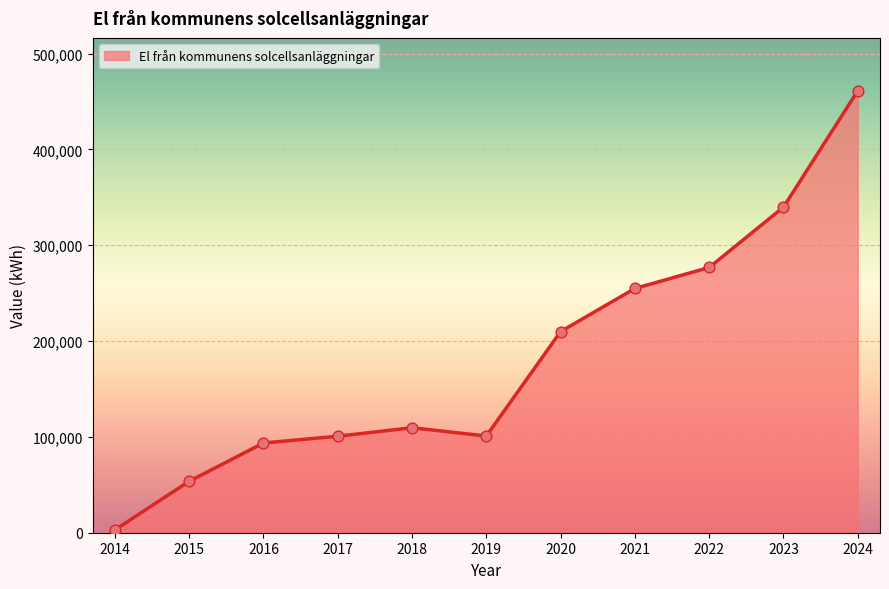

What is the change in value from 2020 to 2023?

+129798